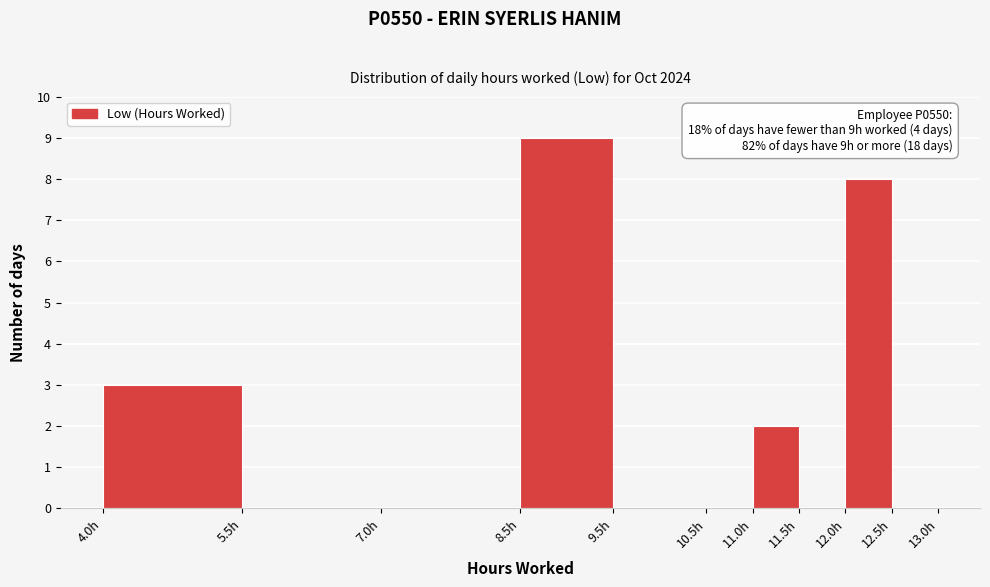

Over which range of the x-axis is the bar tallest?

8.5 to 9.5